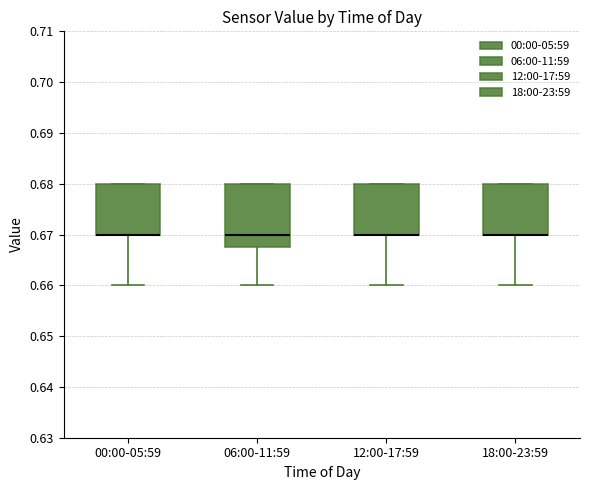

Reading left to right, transcribe this box plot: for each box, give where its median line is, the range the box spans, and where its two whiskers end, as read against the y-axis. The values are not printed on the chart, so give them approximately, as read against the axis.

00:00-05:59: median 0.670 (drawn on the box's lower edge), box 0.670 to 0.680, whiskers 0.660 to 0.680
06:00-11:59: median 0.670, box 0.668 to 0.680, whiskers 0.660 to 0.680
12:00-17:59: median 0.670 (drawn on the box's lower edge), box 0.670 to 0.680, whiskers 0.660 to 0.680
18:00-23:59: median 0.670 (drawn on the box's lower edge), box 0.670 to 0.680, whiskers 0.660 to 0.680